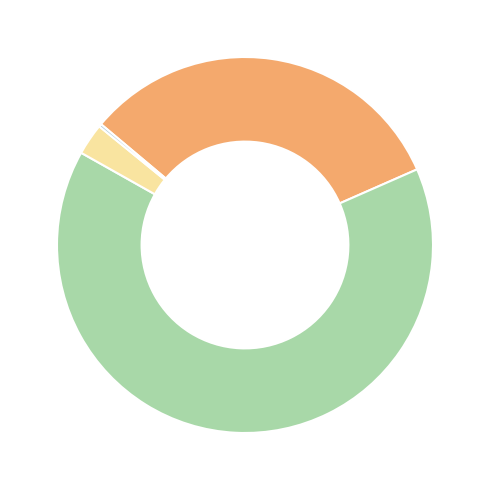

Is there any slice that represents more than half of the pie?

Yes